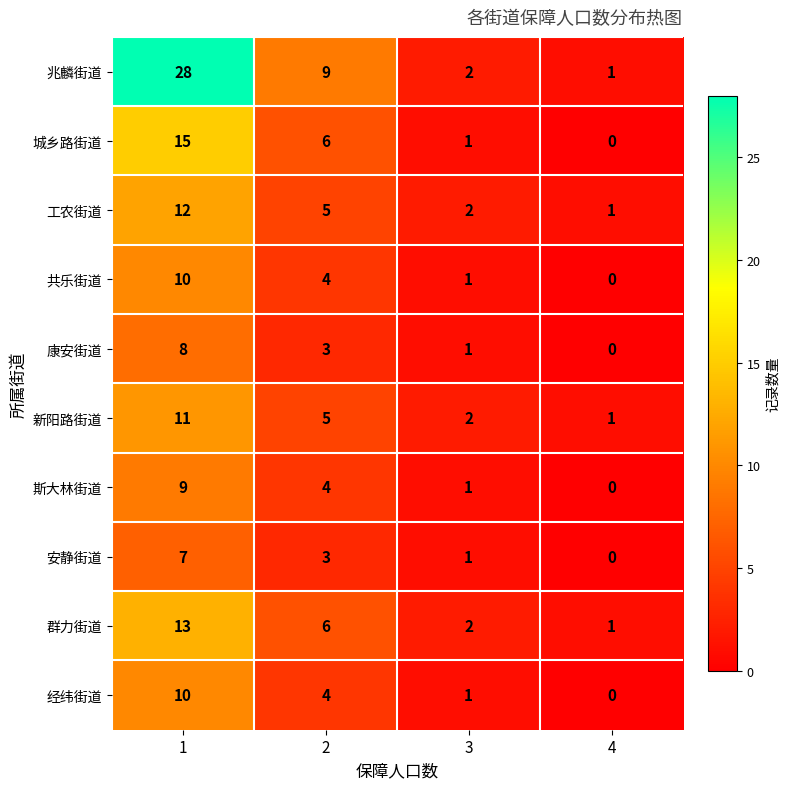

What is the total value across all series at 4?

4